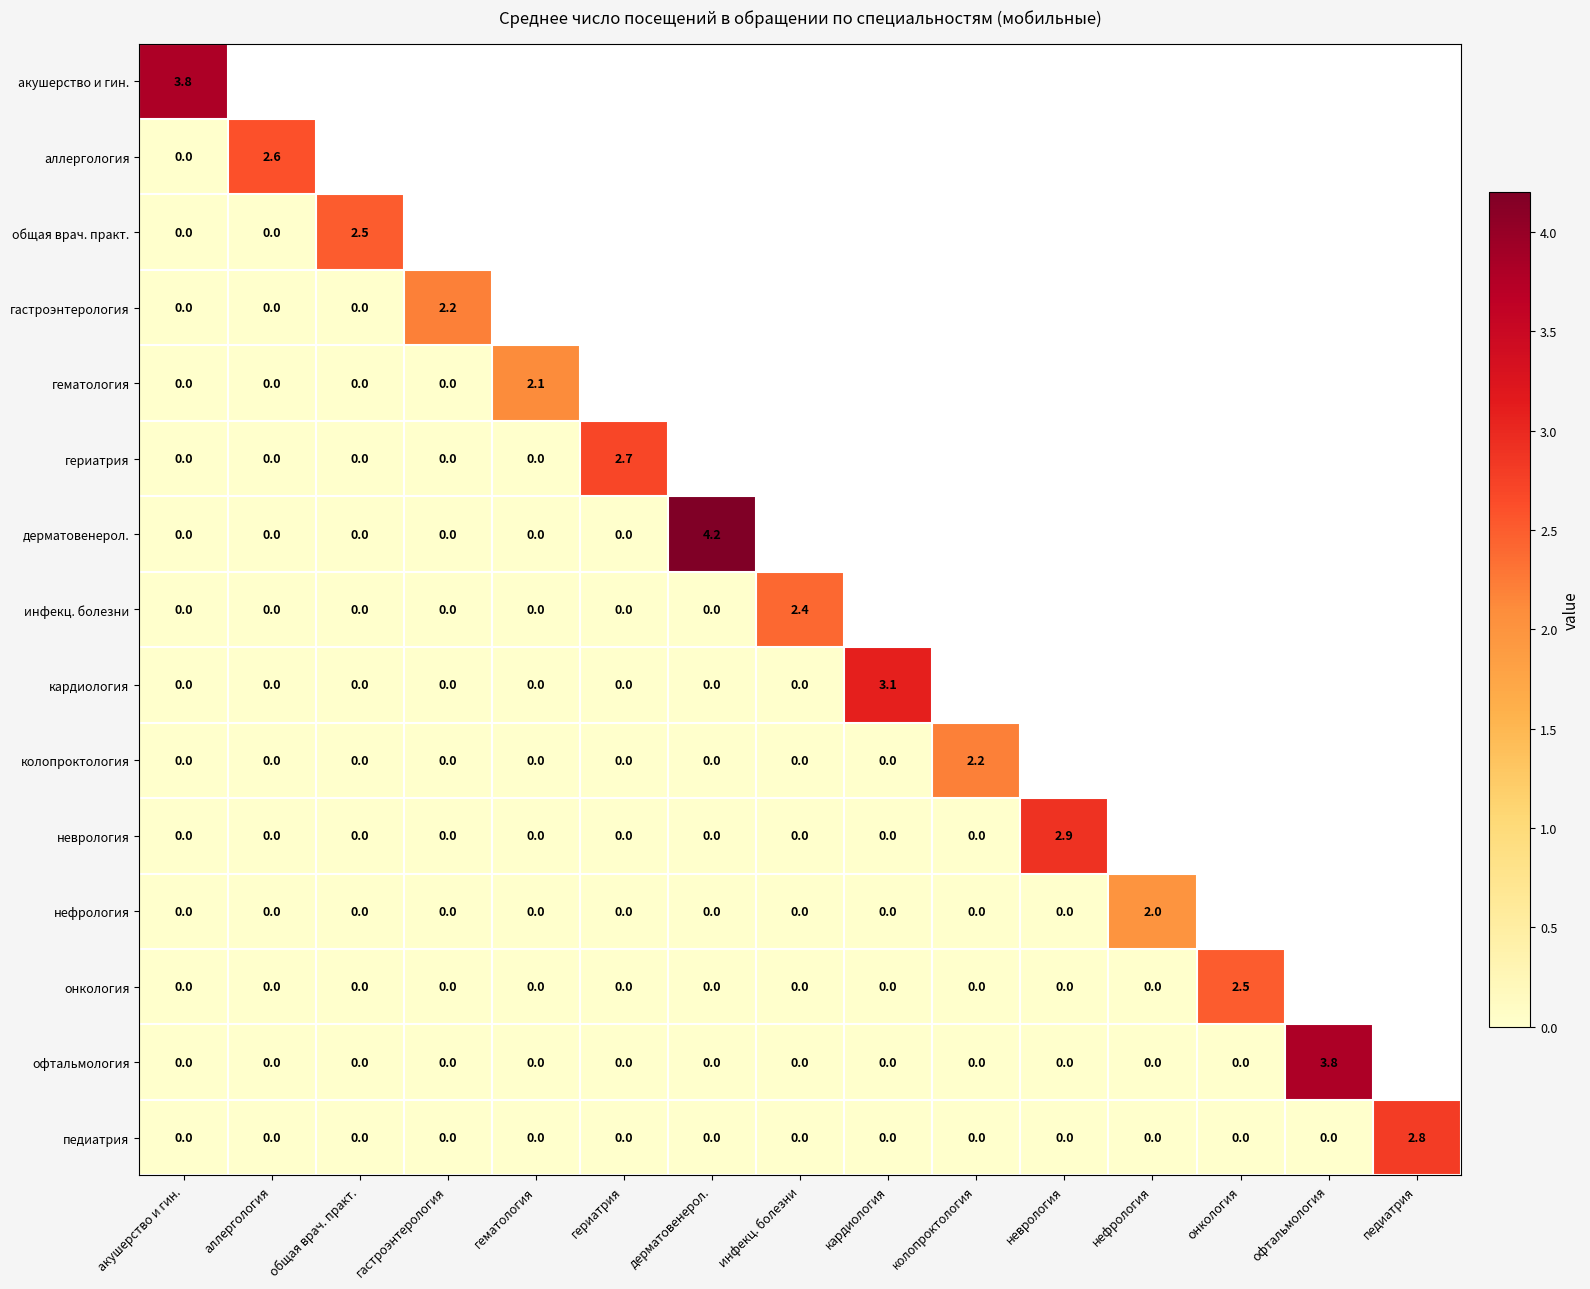

What is the average value of the педиатрия series?

0.2